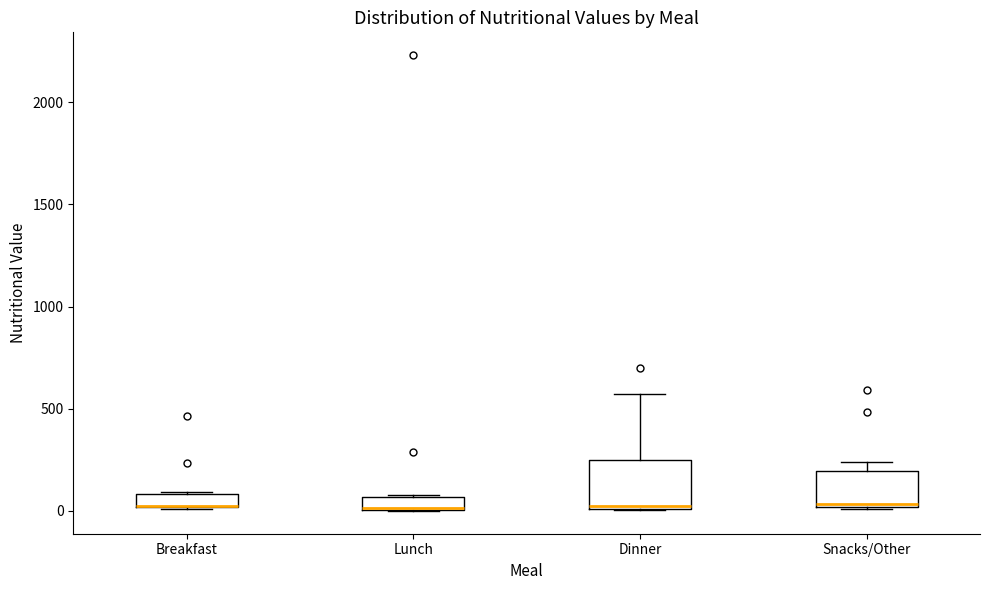

Where is the lower edge of the box for Snacks/Other on the y-axis? The values are not printed on the chart, so give them approximately, as read against the axis.

0